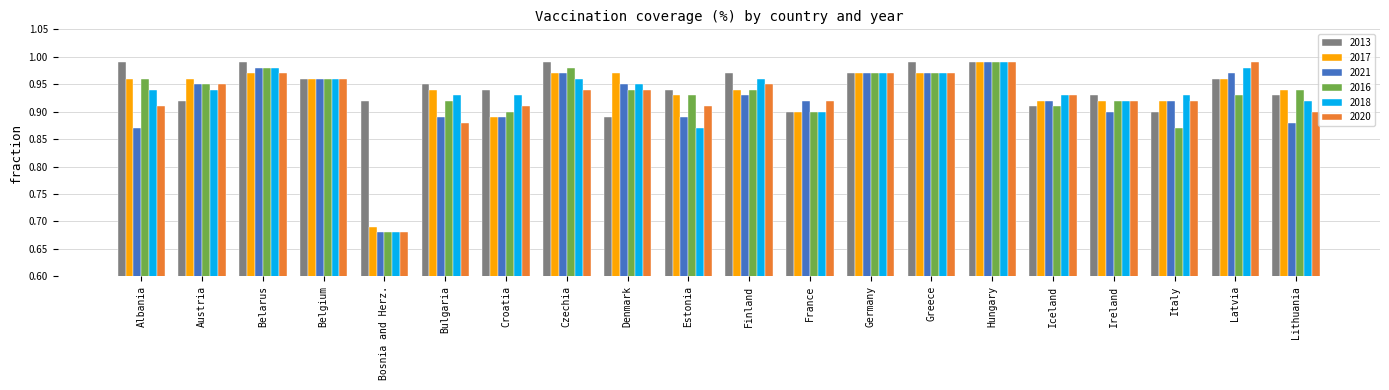

At Bulgaria, list the series in order from smallest to largest.

2020, 2021, 2016, 2018, 2017, 2013